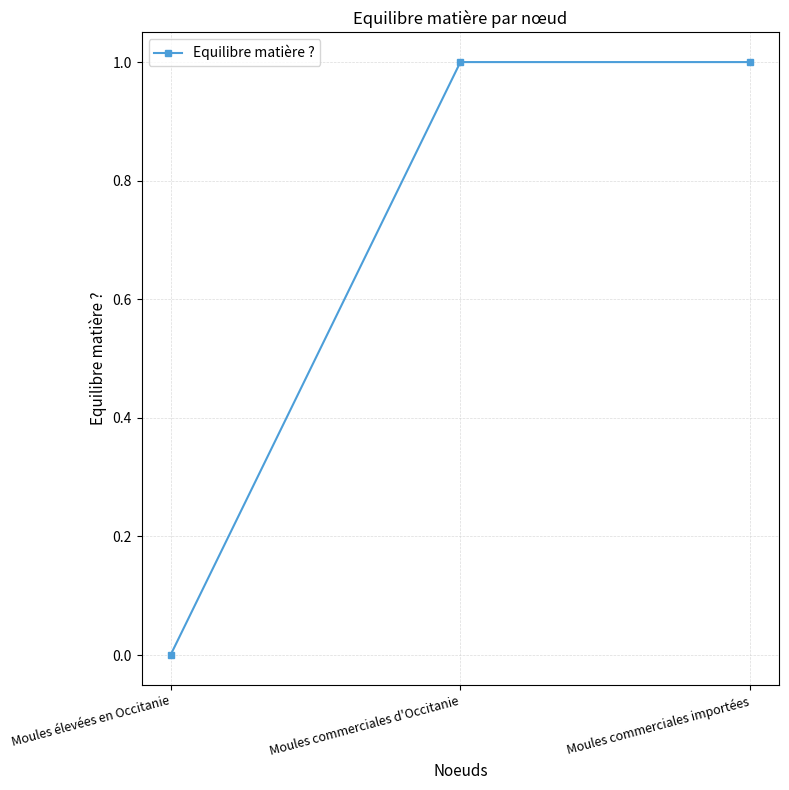

Reading left to right, what are all the values shown in this chart?

Moules élevées en Occitanie=0	Moules commerciales d'Occitanie=1	Moules commerciales importées=1